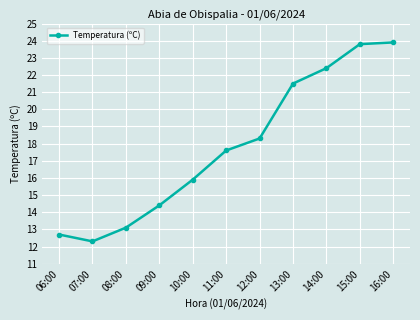

Which category has the lowest value across all series?

07:00